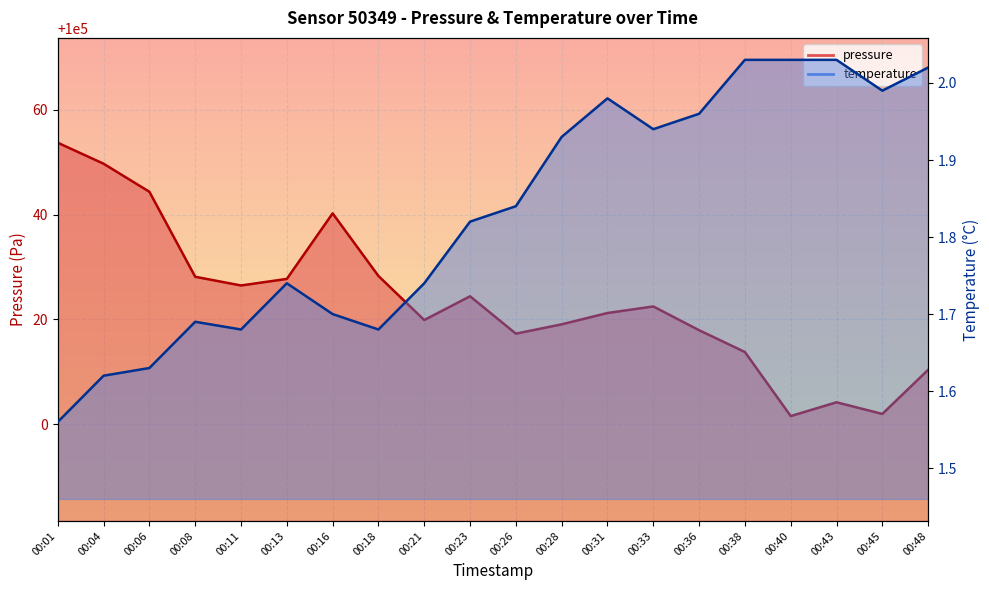

Which series changed the most between 00:01 and 00:28?

pressure